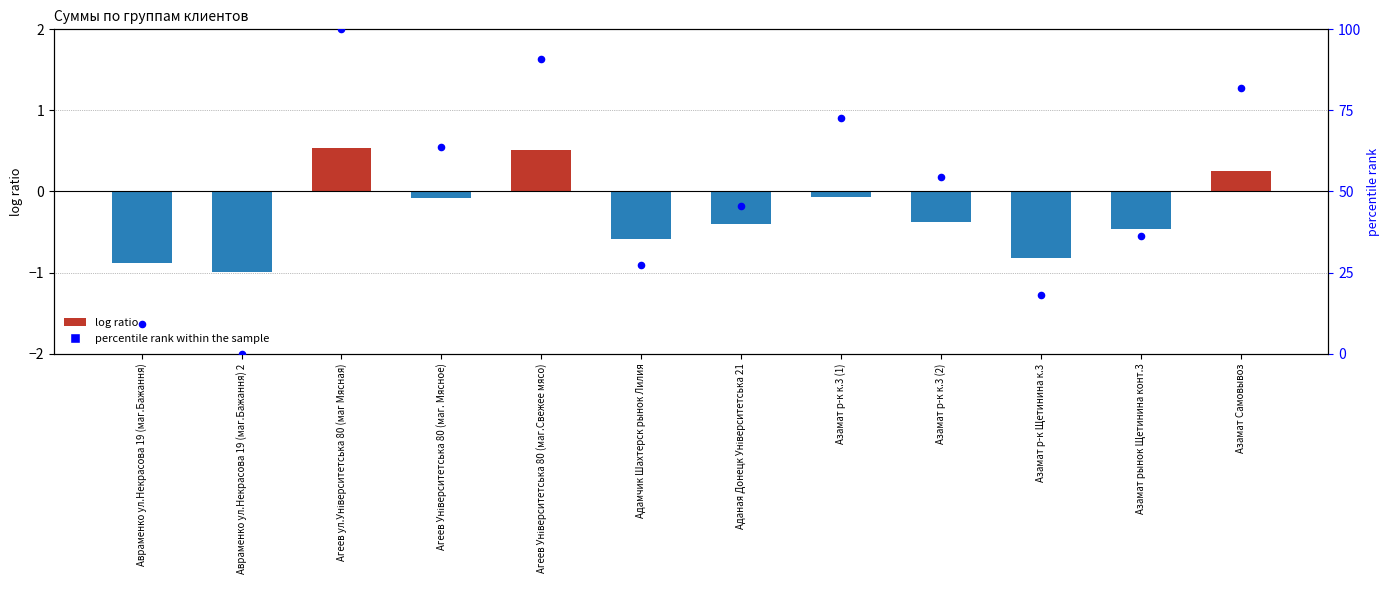

Which series reaches the minimum Y coordinate?

log ratio